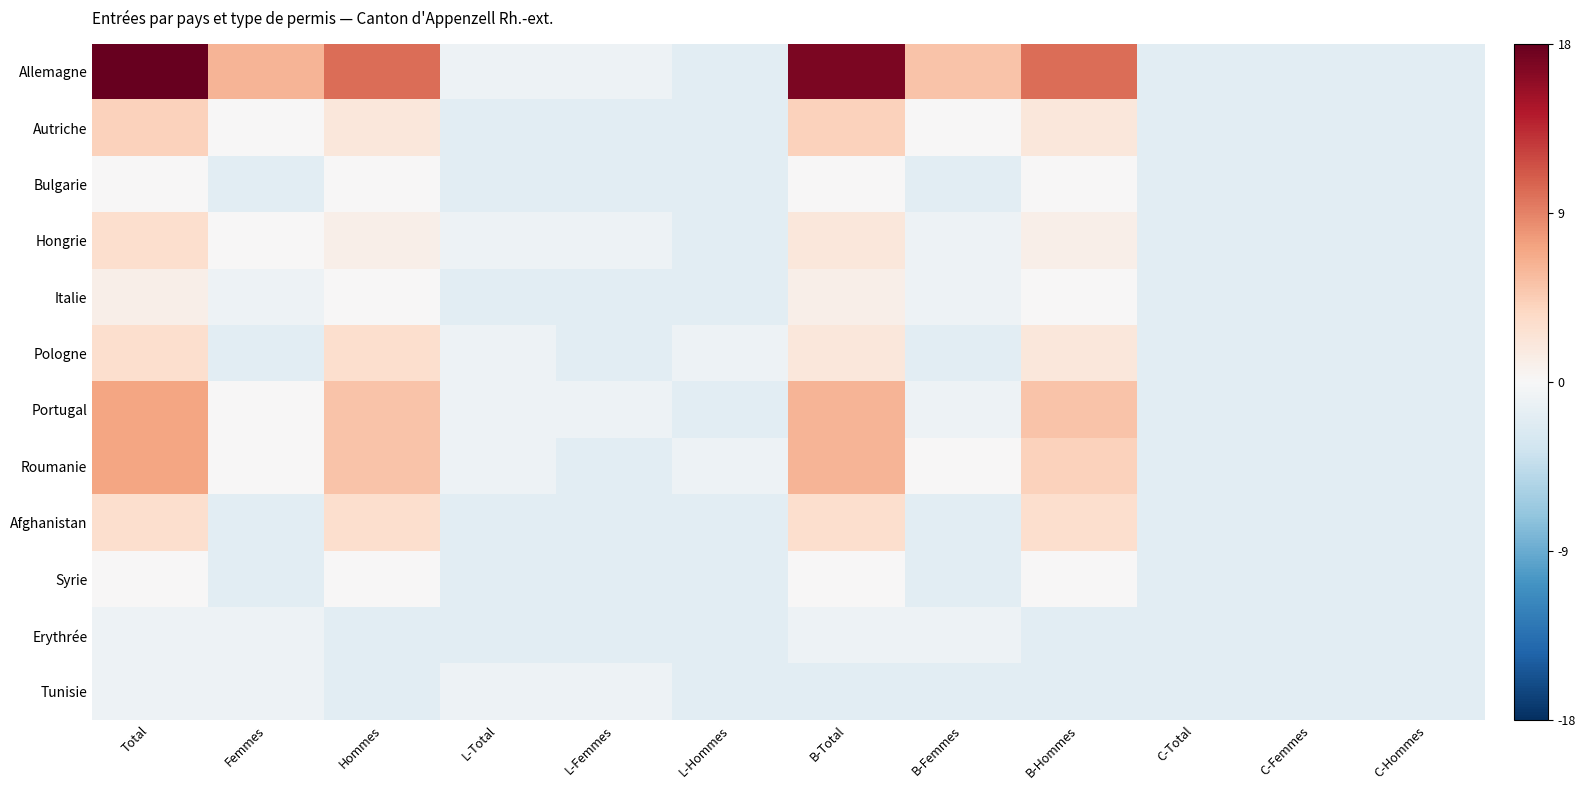

Between Femmes and B-Femmes, which is larger?

Femmes